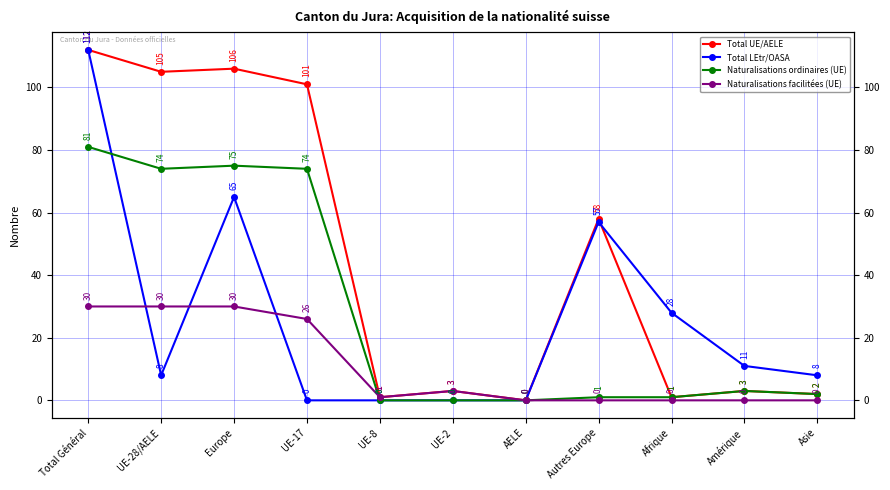

Which series has the widest spread of values?

Total UE/AELE